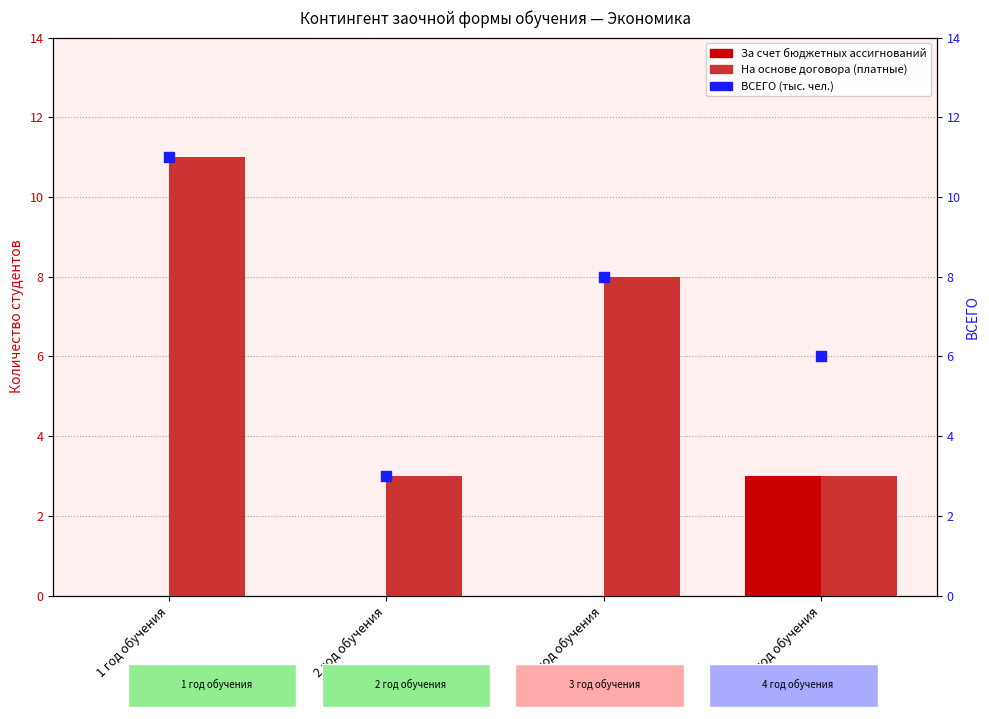

Which series has the largest total across all categories?

ВСЕГО